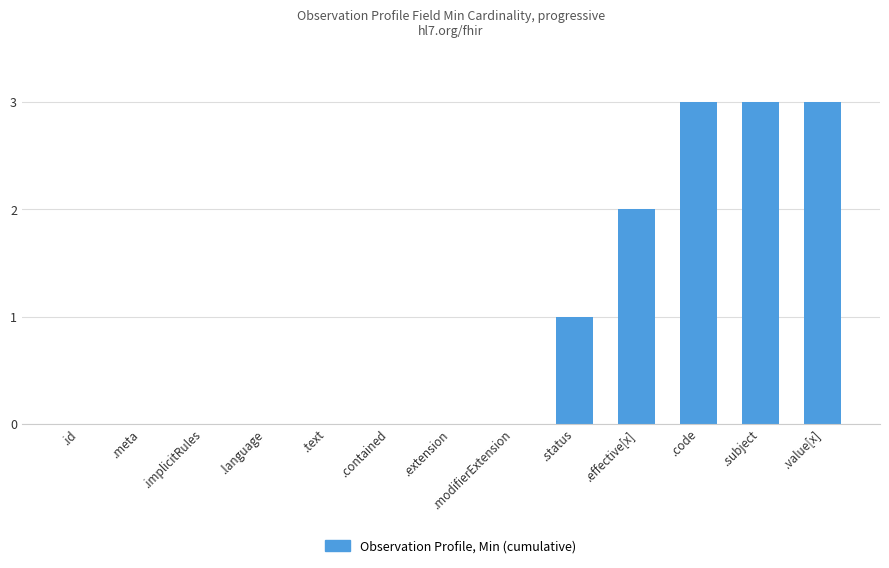

What is the sum of all values?

12